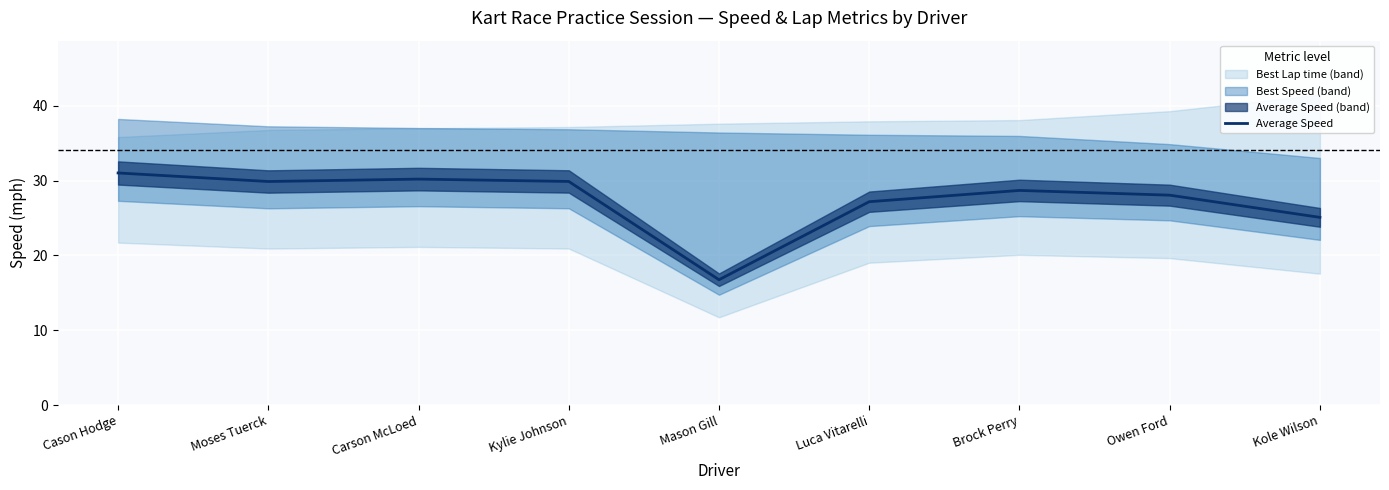

True or false: there are more than 2 points higher than both neighbors.

False